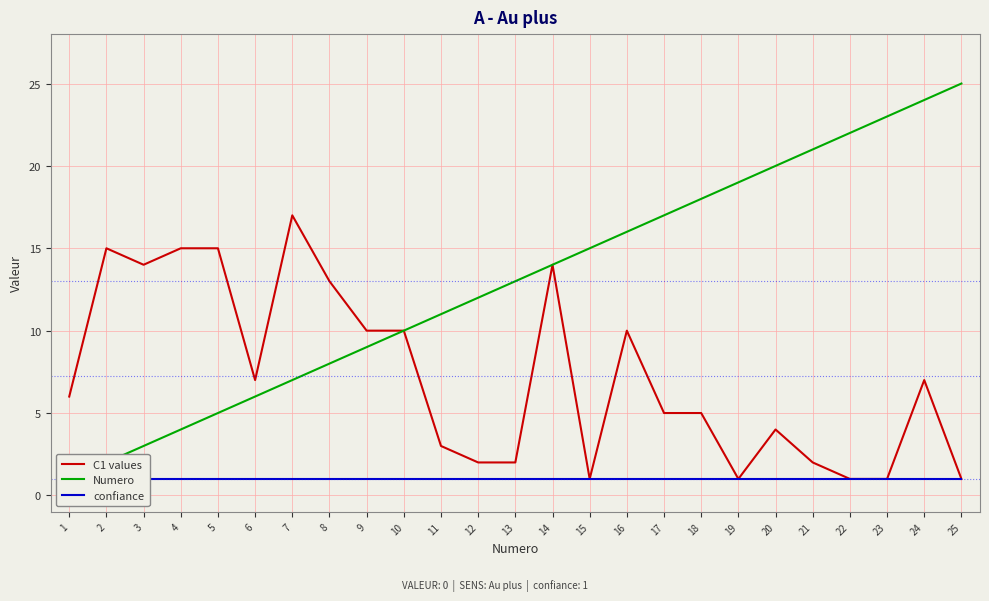

How many values in the Numero series are below 13?

12